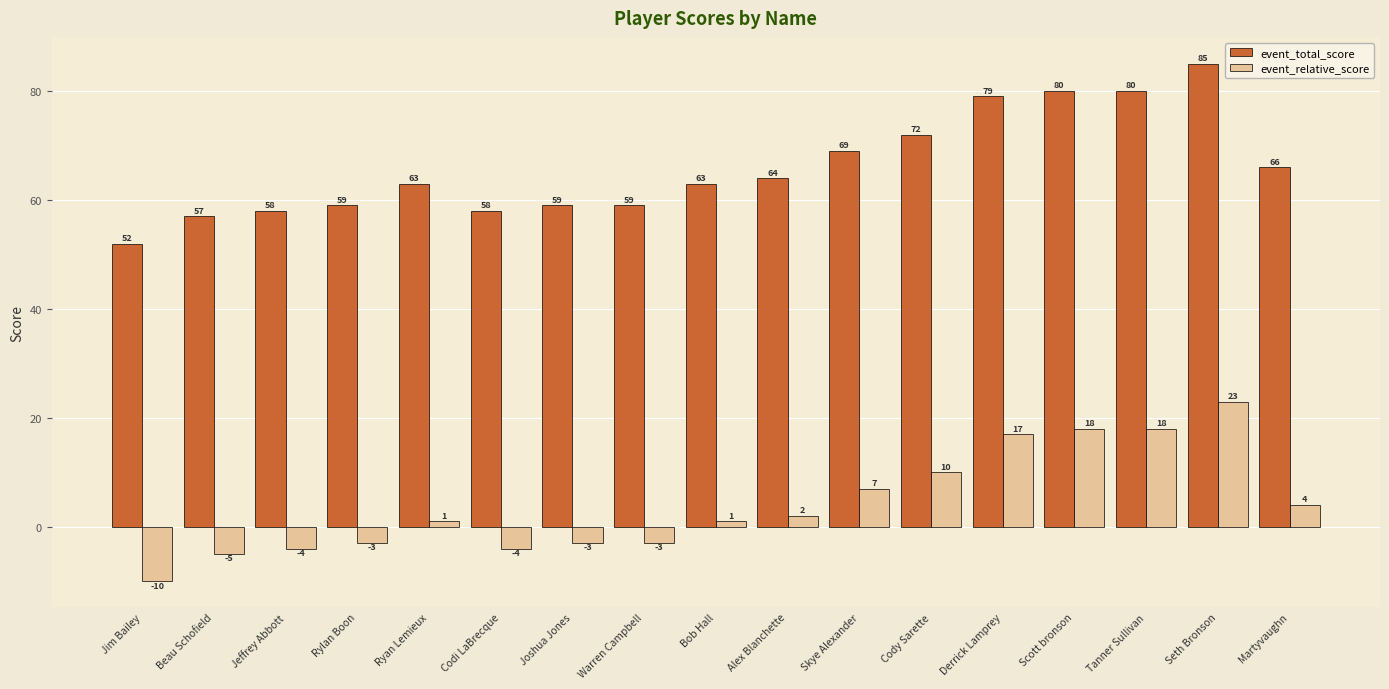

How many categories are shown in the chart?

17